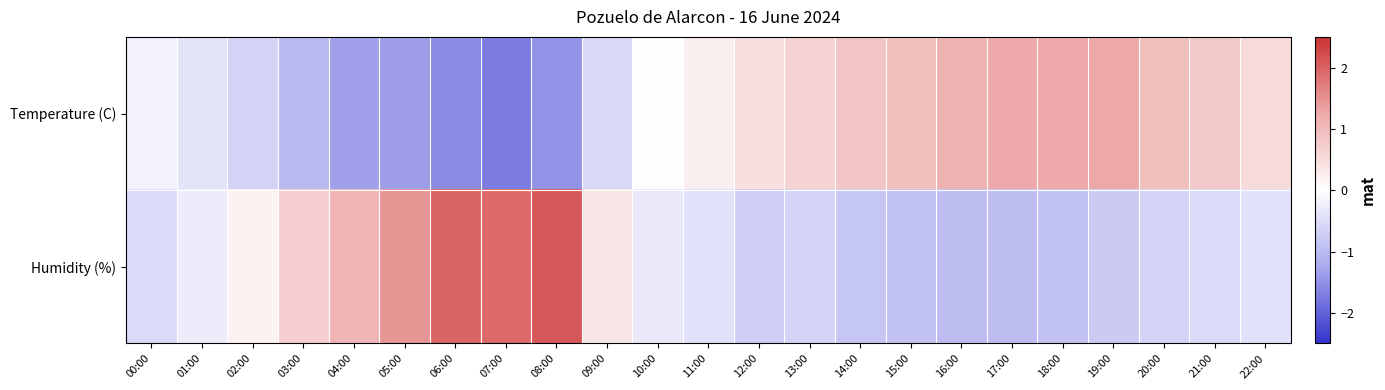

Reading left to right, extract all data points from this chart.

Temperature (C): 00:00=-0.2	01:00=-0.4	02:00=-0.6	03:00=-1.0	04:00=-1.3	05:00=-1.4	06:00=-1.5	07:00=-1.7	08:00=-1.5	09:00=-0.5	10:00=0.0	11:00=0.3	12:00=0.5	13:00=0.6	14:00=0.8	15:00=0.9	16:00=1.1	17:00=1.2	18:00=1.2	19:00=1.3	20:00=0.9	21:00=0.8	22:00=0.5
Humidity (%): 00:00=-0.5	01:00=-0.3	02:00=0.2	03:00=0.7	04:00=1.1	05:00=1.5	06:00=2.0	07:00=1.9	08:00=2.1	09:00=0.4	10:00=-0.3	11:00=-0.4	12:00=-0.7	13:00=-0.6	14:00=-0.8	15:00=-0.9	16:00=-1.0	17:00=-1.0	18:00=-0.9	19:00=-0.8	20:00=-0.6	21:00=-0.5	22:00=-0.4